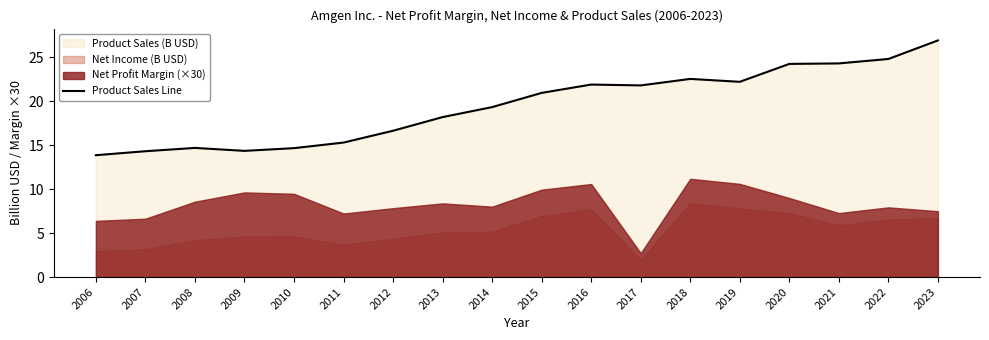

Which category has the highest value in the Product Sales Line series?

2023